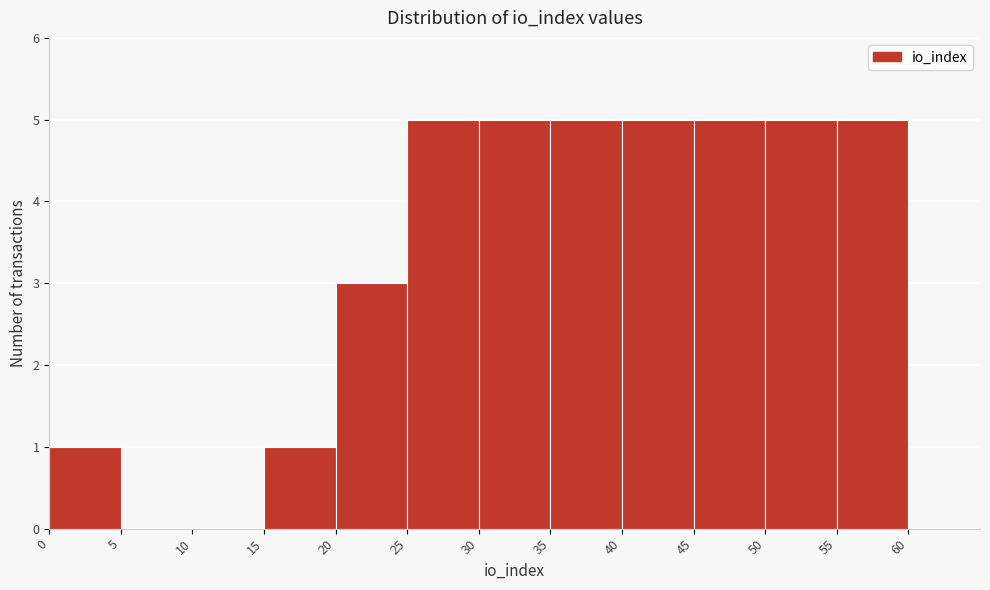

What is the height of the bar covering 40 to 45 on the x-axis? The values are not printed on the chart, so give them approximately, as read against the axis.

5